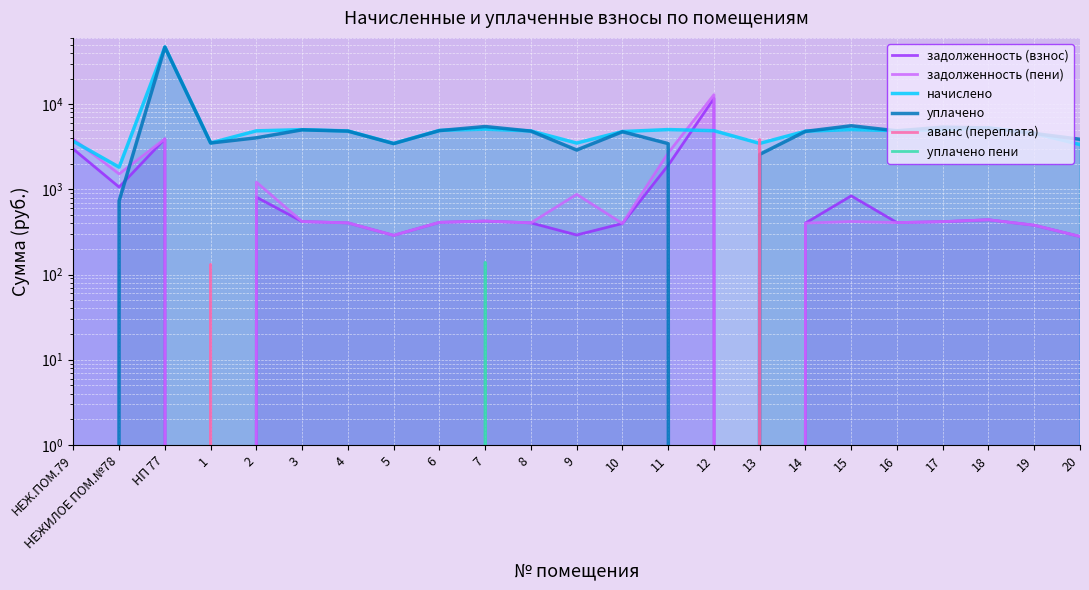

Which series ends up on top after the final intersection of аванс (переплата) and начислено?

начислено